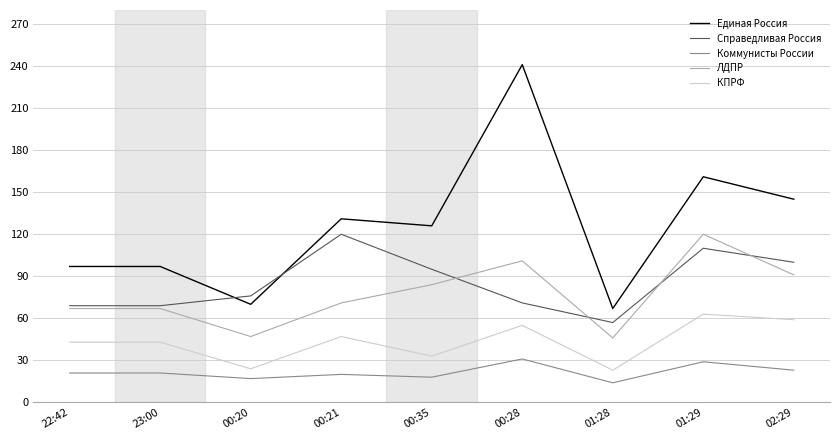

Between 22:42 and 02:29, which series saw the biggest shift?

Единая Россия